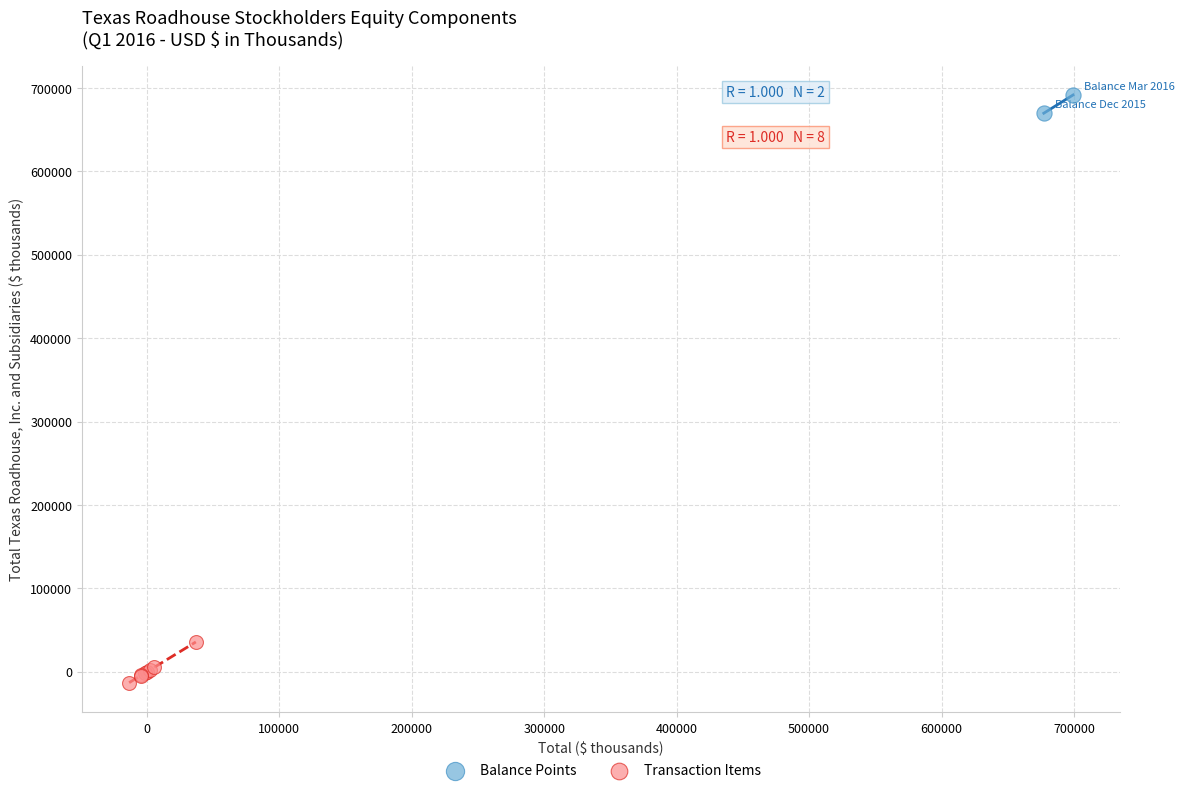

Which series contains the highest Y value?

Balance Points